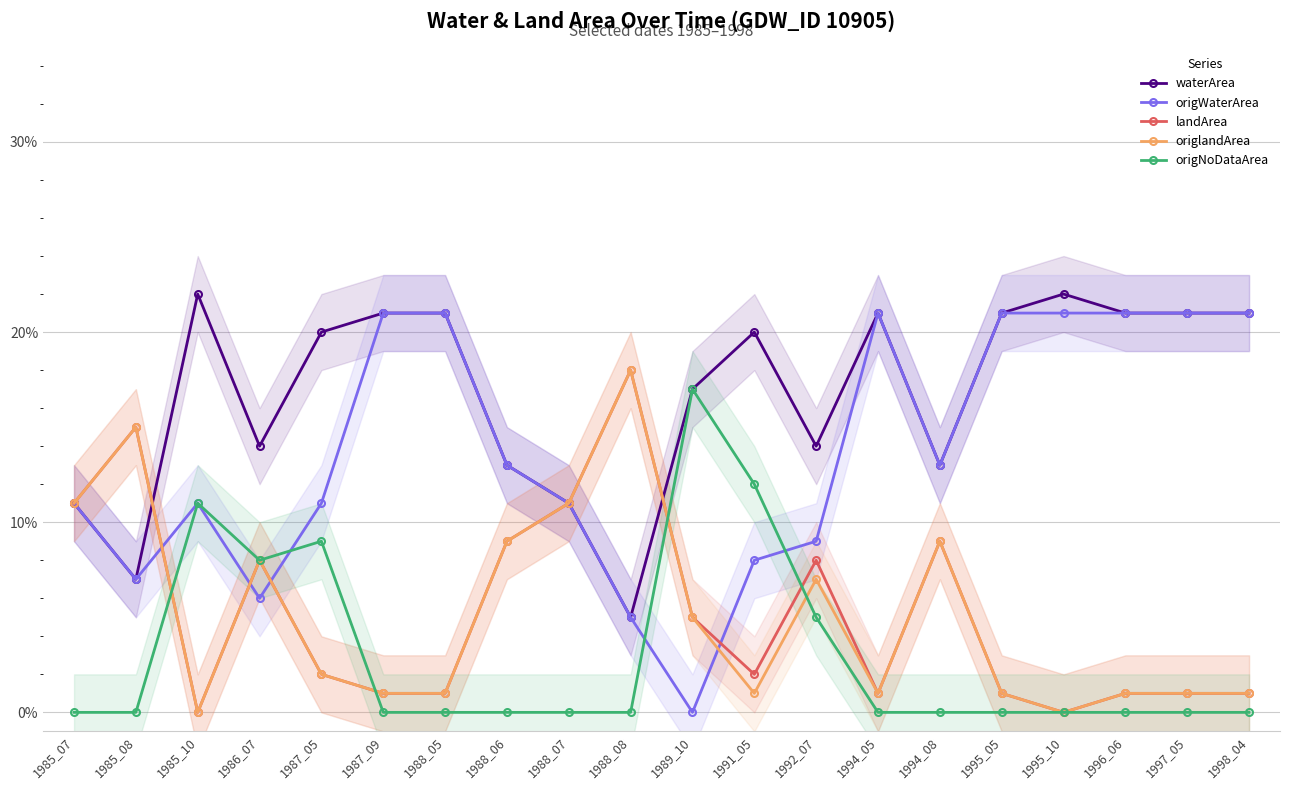

How many interior local peaks does the origNoDataArea series have?

3